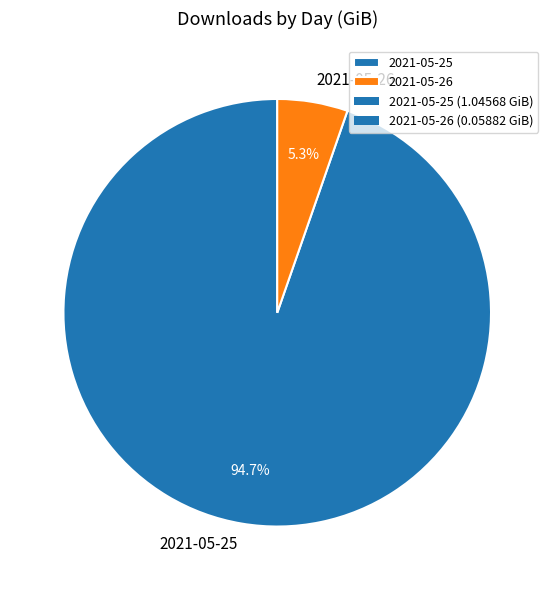

Is it true that 2021-05-26 is 17% of the pie?

False